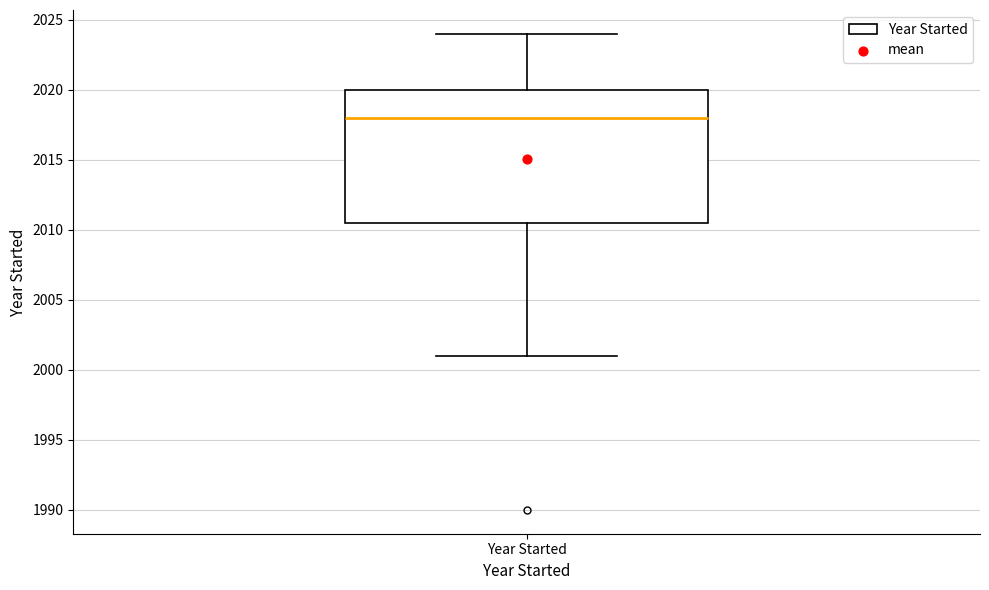

Read this box plot against the y-axis: the position of the median line, the range covered by the box, and the ends of both whiskers. The values are not printed on the chart, so give them approximately, as read against the axis.

median 2018.0, box 2010.5 to 2020.0, whiskers 2001.0 to 2024.0